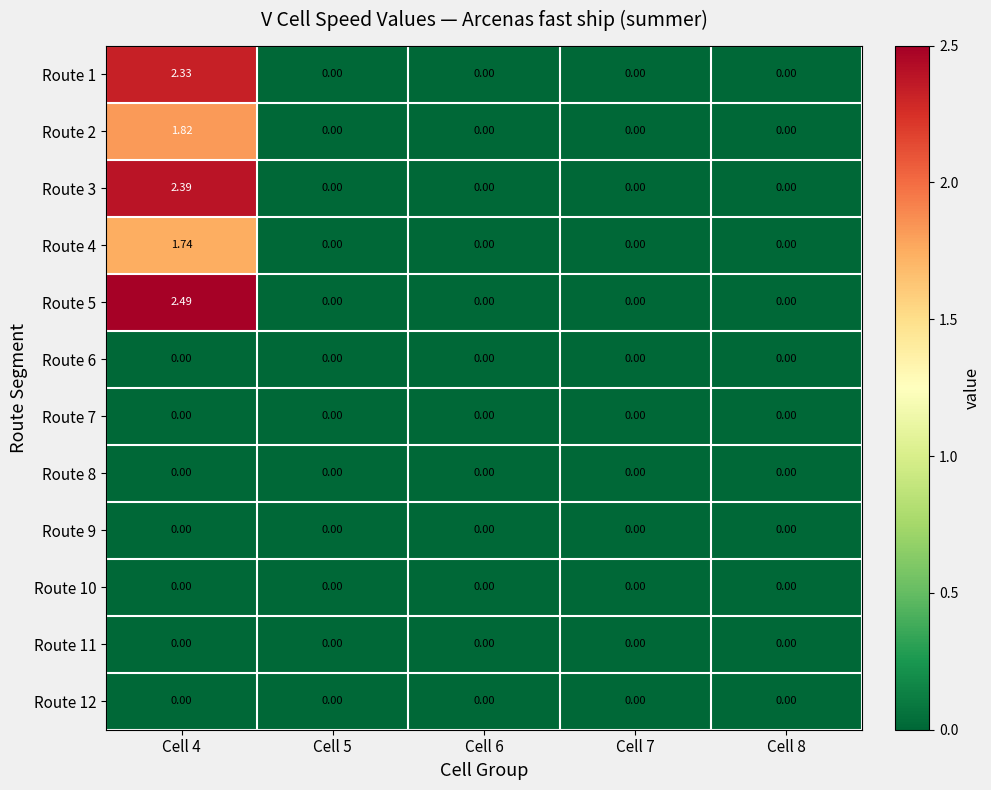

How many categories are shown in the chart?

5